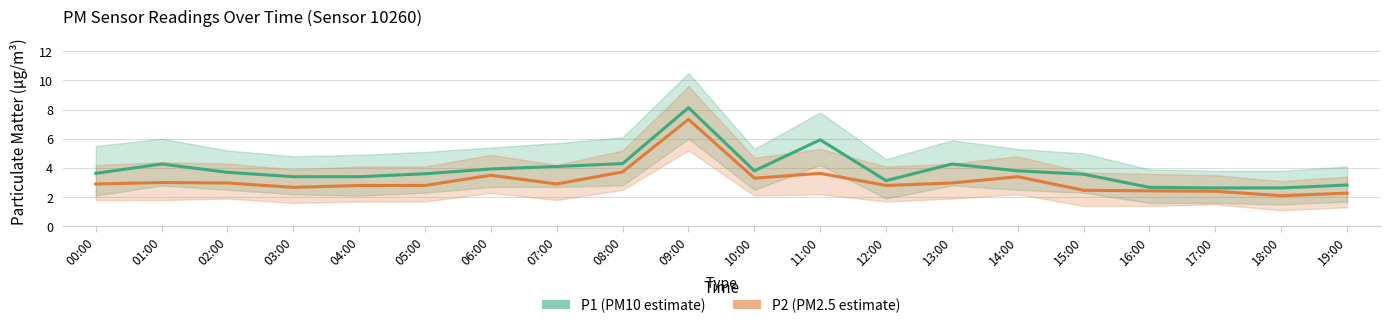

What is the average value of the P2 (PM2.5 estimate) series?

3.1